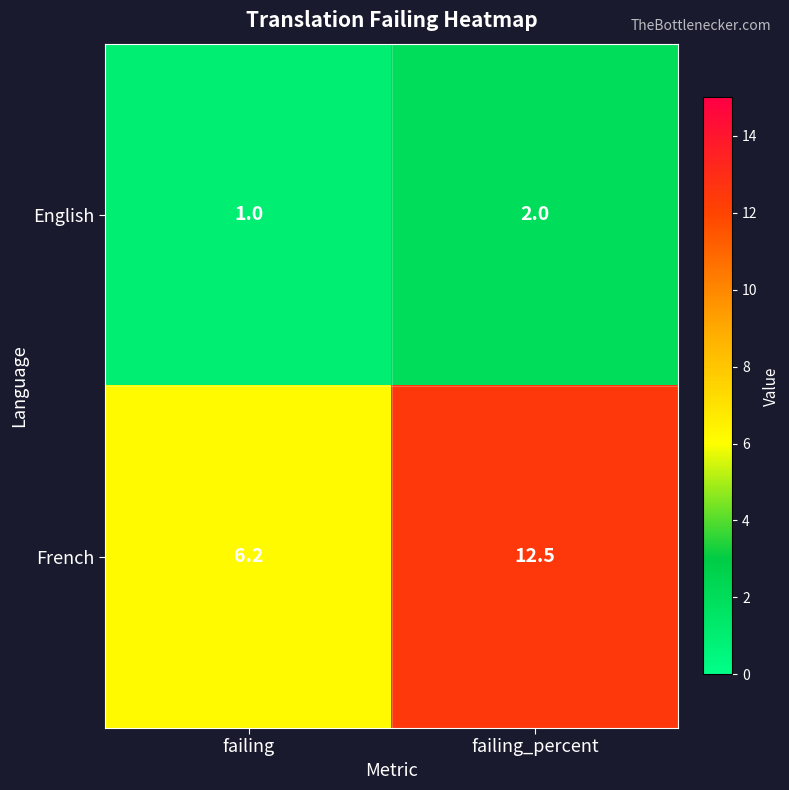

At which category is the sum across all series the highest?

failing_percent